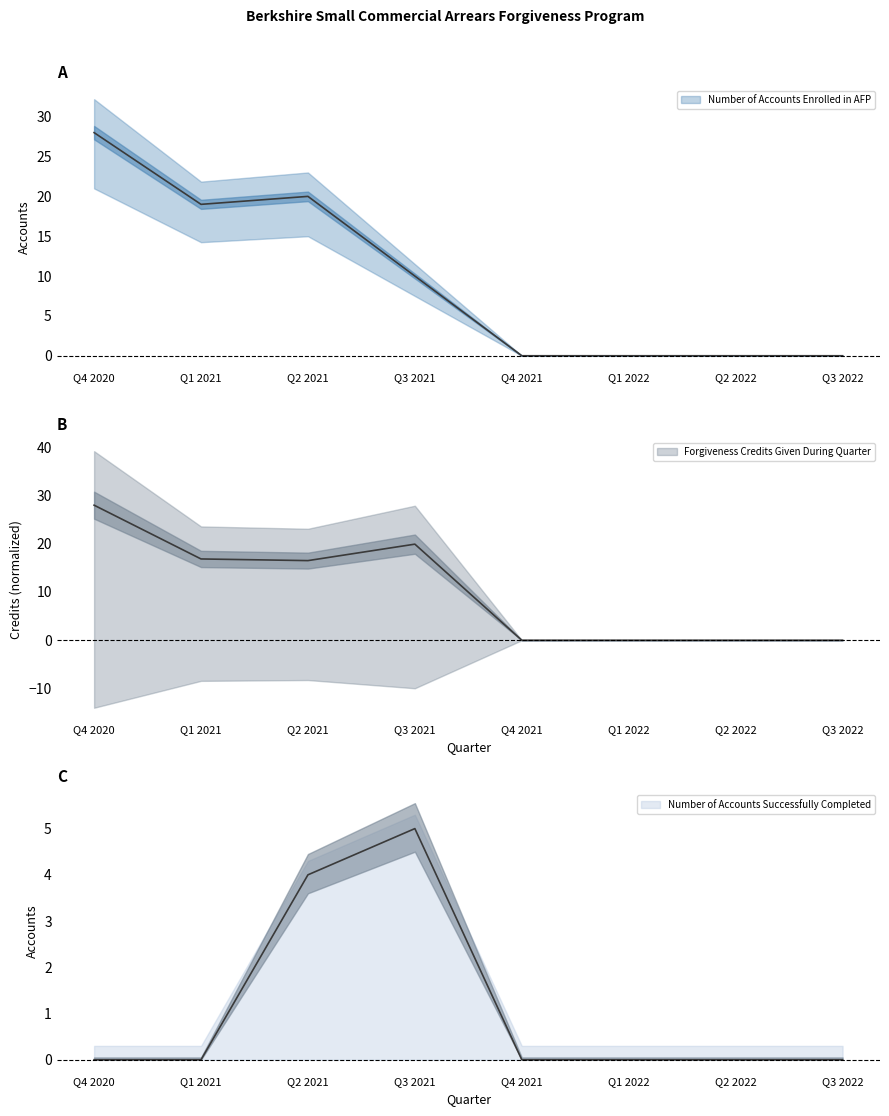

What position from the left is Q4 2021?

5